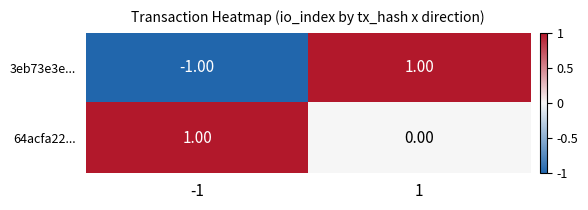

What is the spread (max minus min) of values at -1?

2